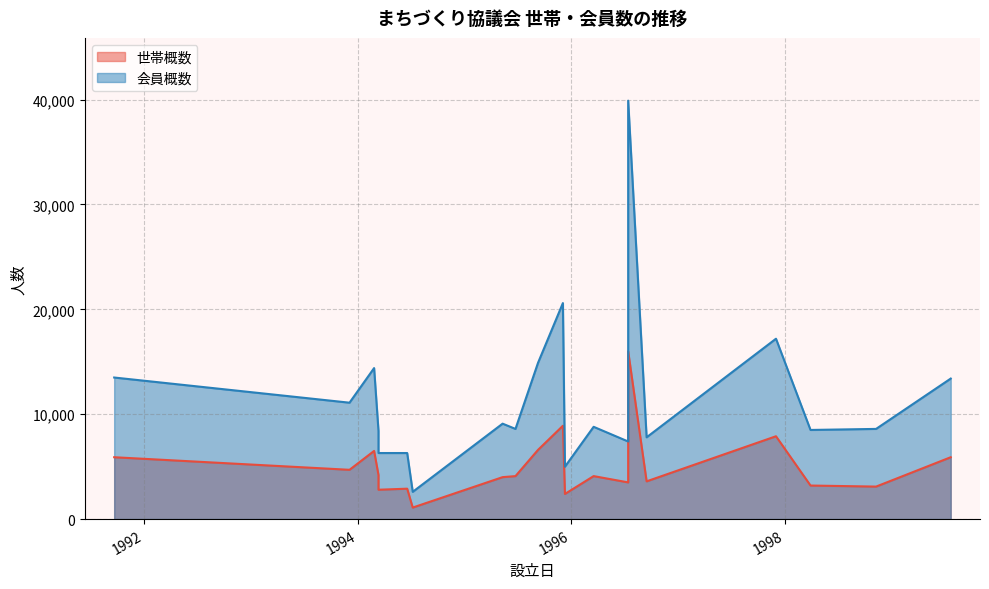

Which series has the widest spread of values?

会員概数